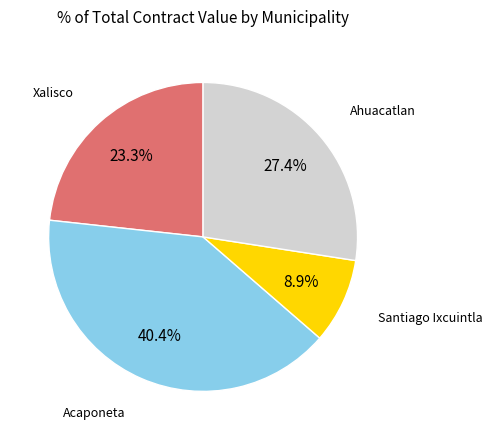

Is there any slice that represents more than half of the pie?

No